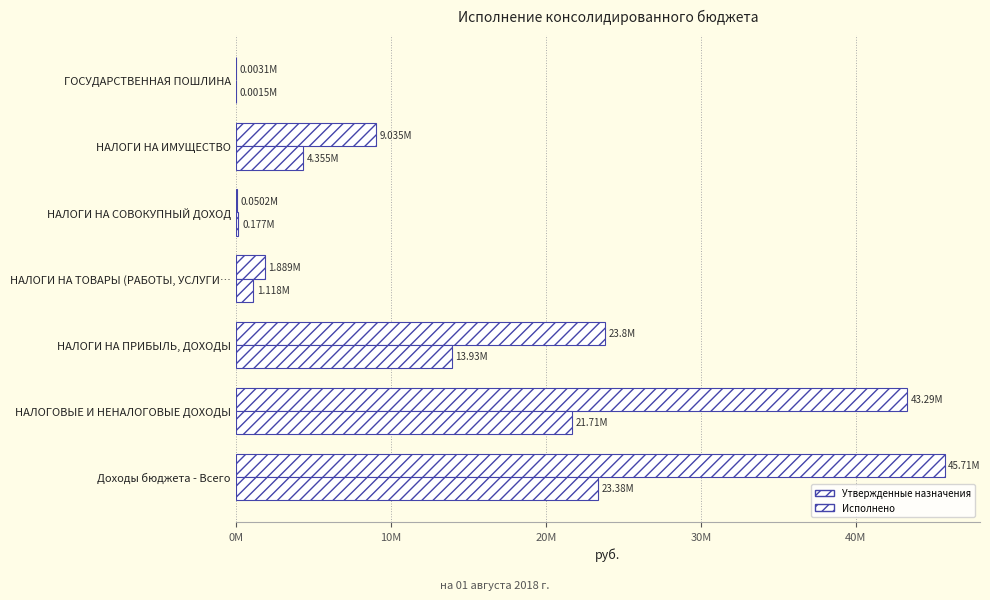

Reading left to right, transcribe all the data shown in this chart.

Утвержденные назначения: 45714200.0	43294900.0	23796600.0	1888900.0	50200.0	9034800.0	3100.0
Исполнено: 23382984.2	21714535.2	13926603.1	1117973.2	176963.5	4355161.4	1500.0